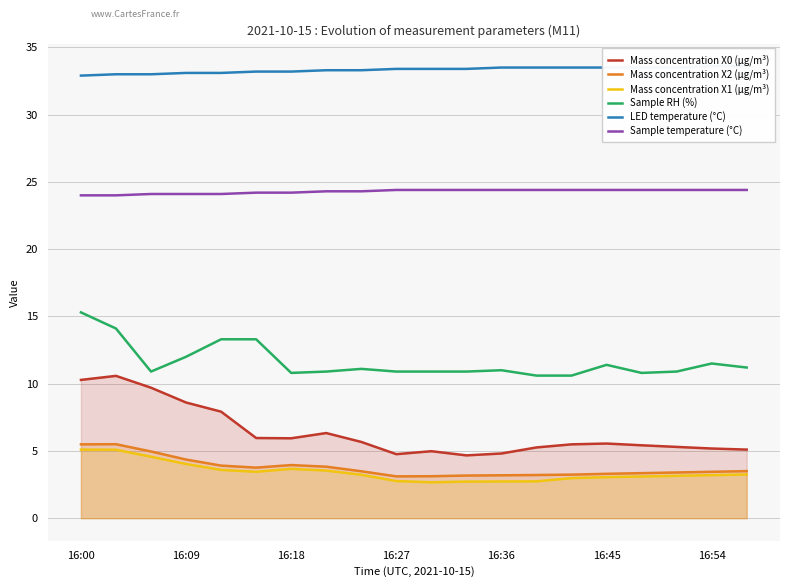

What is the lowest value of the Mass concentration X2 (μg/m³) series?

3.1